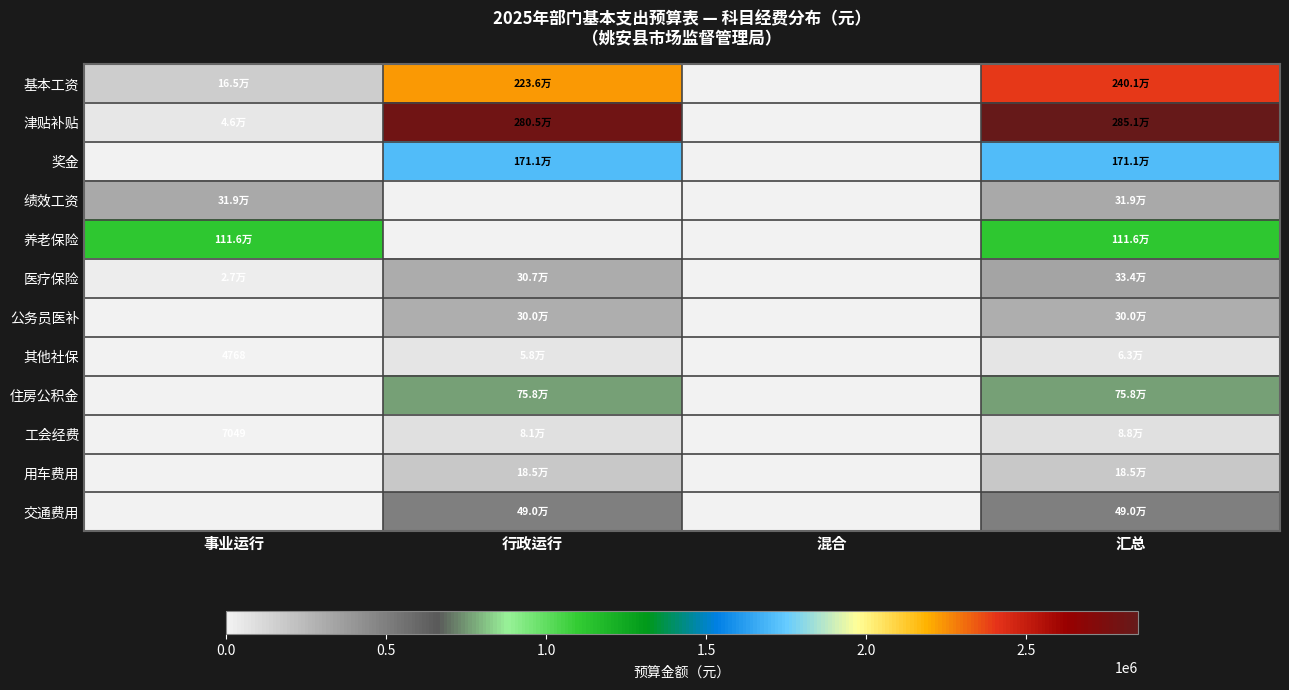

What is the difference between the second highest and second lowest values in the 医疗保险 series?

280863.1